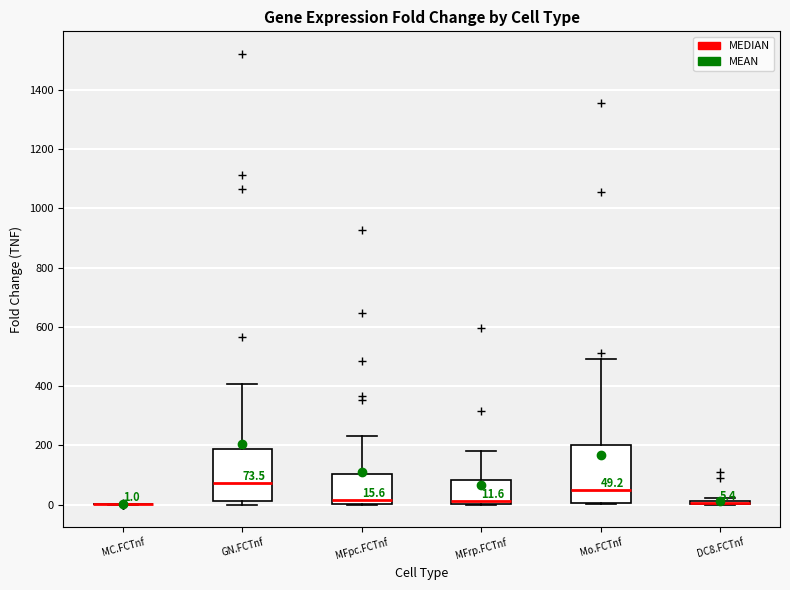

Which box is the tallest, from its lower edge to its upper edge?

Mo.FCTnf